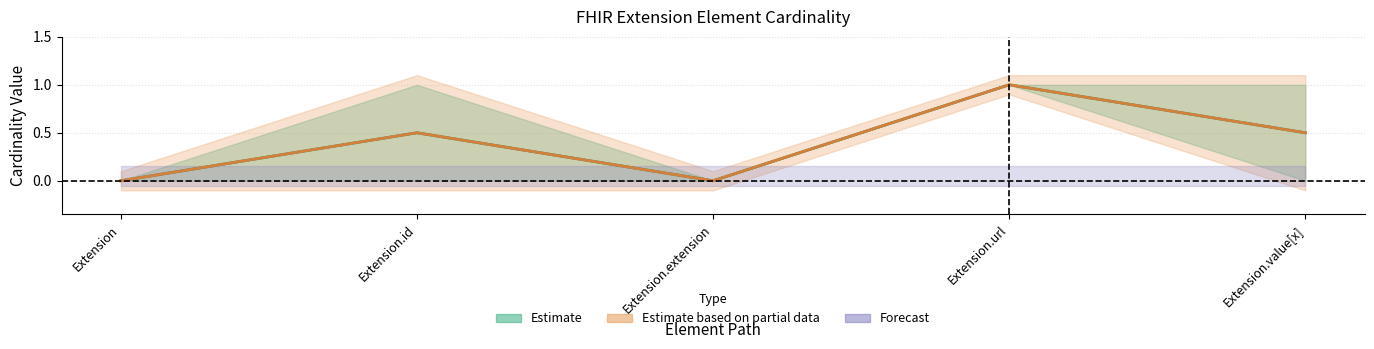

True or false: Base Min has a value of 1 at Extension.url.

True